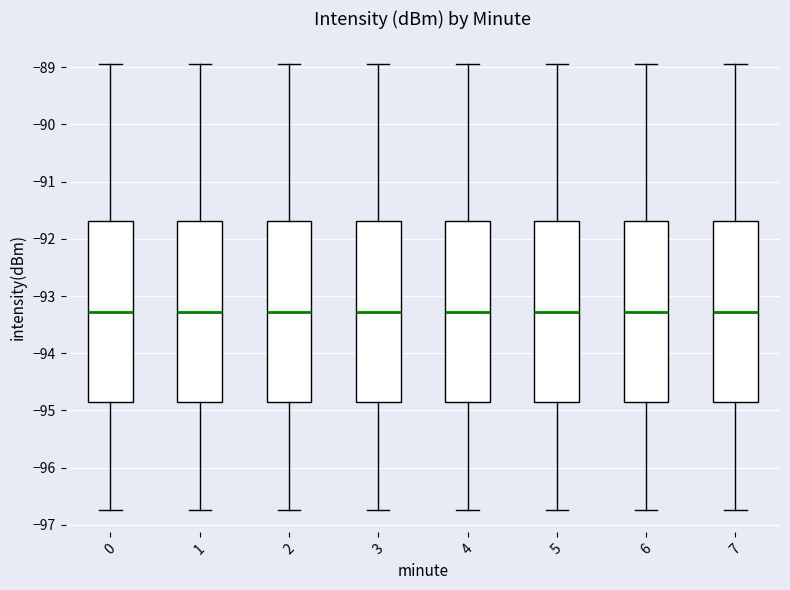

Where is the lower edge of the box at x = 2 on the y-axis? The values are not printed on the chart, so give them approximately, as read against the axis.

-94.9